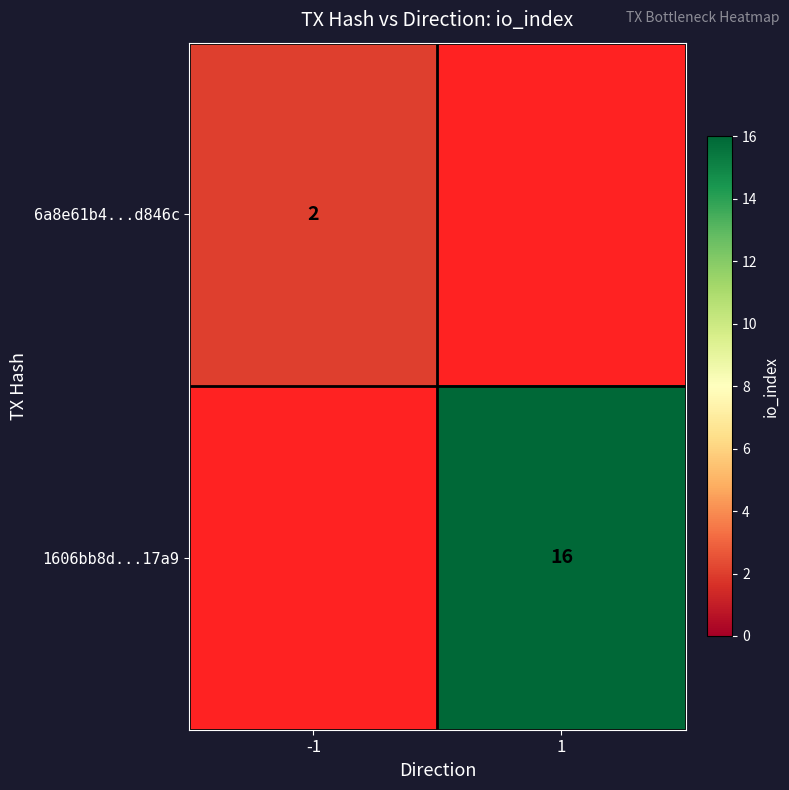

True or false: 1606bb8d...17a9 has a value of 9 at 1.

False